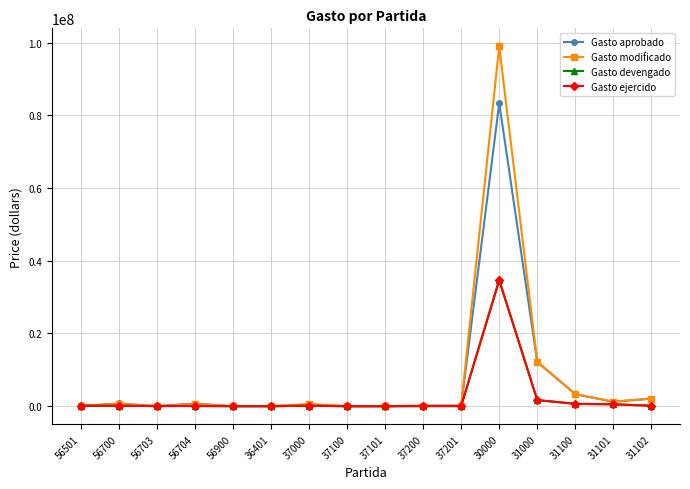

Reading left to right, what are all the values shown in this chart?

Gasto aprobado: 0.0	753277.9	12000.0	741277.9	0.0	8934.8	507759.9	9200.0	9200.0	133850.3	133850.3	83349831.2	12118165.2	3310115.0	1212784.6	2097330.4
Gasto modificado: 120806.0	649221.8	57000.0	592221.8	14880.0	8934.8	570959.9	9200.0	9200.0	141650.3	141650.3	98983270.2	12267244.2	3340115.0	1235847.6	2104267.4
Gasto devengado: 120806.0	111774.0	44974.0	66800.0	6380.0	0.0	130793.1	0.0	0.0	36629.6	36629.6	34673538.3	1678139.9	659719.4	527222.0	132497.4
Gasto ejercido: 120806.0	111774.0	44974.0	66800.0	6380.0	0.0	130793.1	0.0	0.0	36629.6	36629.6	34673538.3	1678139.9	659719.4	527222.0	132497.4